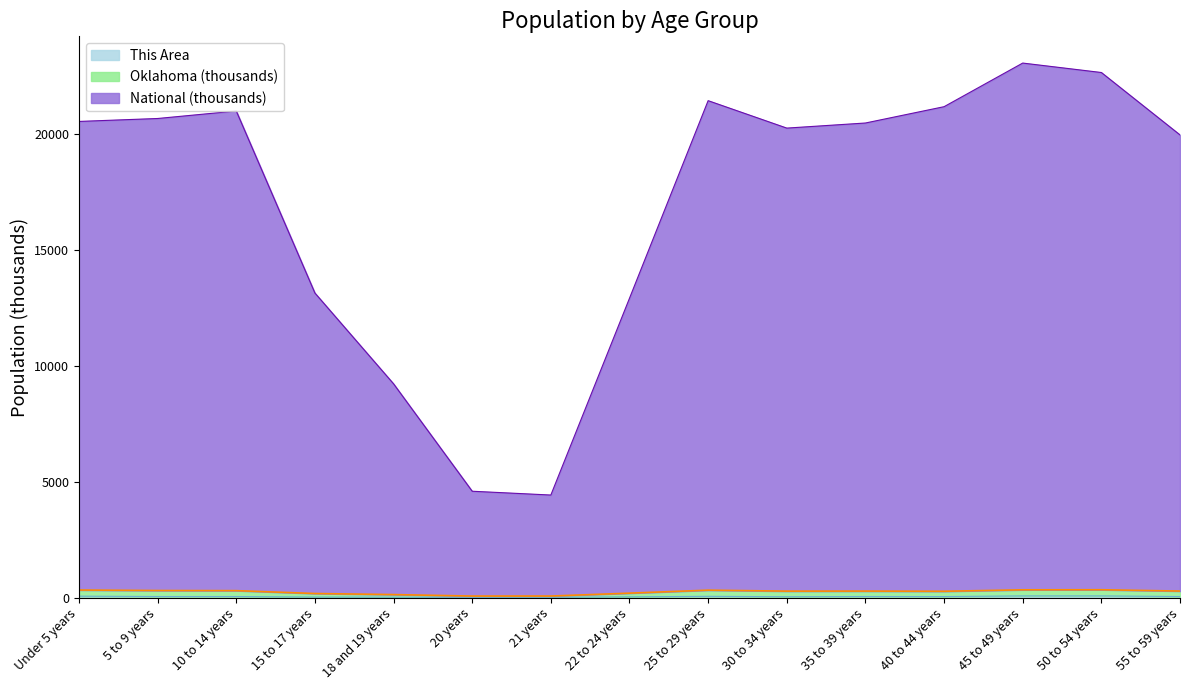

Reading right to left, list all the values displayed in this chart.

This Area: 50.0	79.0	79.0	49.0	52.0	42.0	60.0	37.0	18.0	15.0	23.0	28.0	51.0	51.0	67.0
Oklahoma: 286.0	343.4	340.2	277.2	284.7	283.0	325.7	196.1	72.0	71.1	134.9	180.5	304.7	310.3	331.1
National: 19950.8	22641.5	23048.8	21168.2	20464.4	20245.1	21427.6	12908.7	4426.3	4590.2	9221.0	13134.8	20981.9	20659.0	20532.5